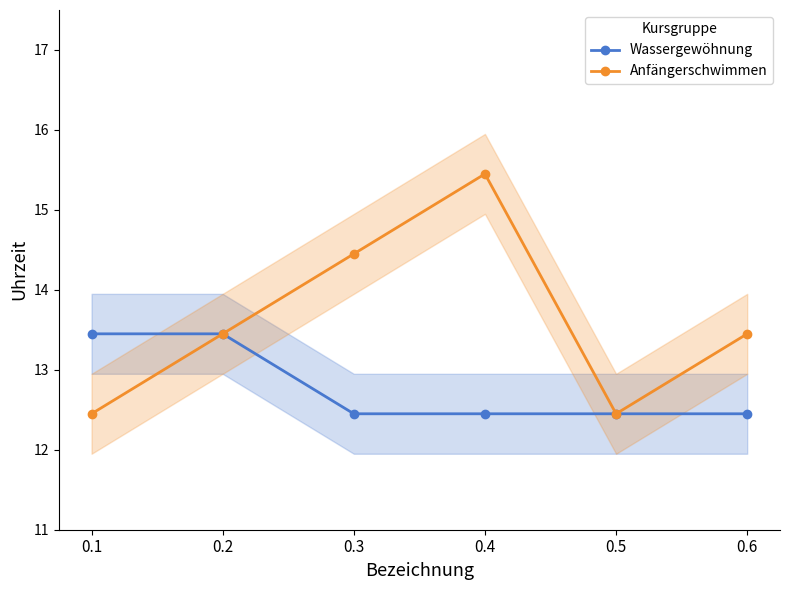

Count the Wassergewöhnung values in the range 12 to 13.

4